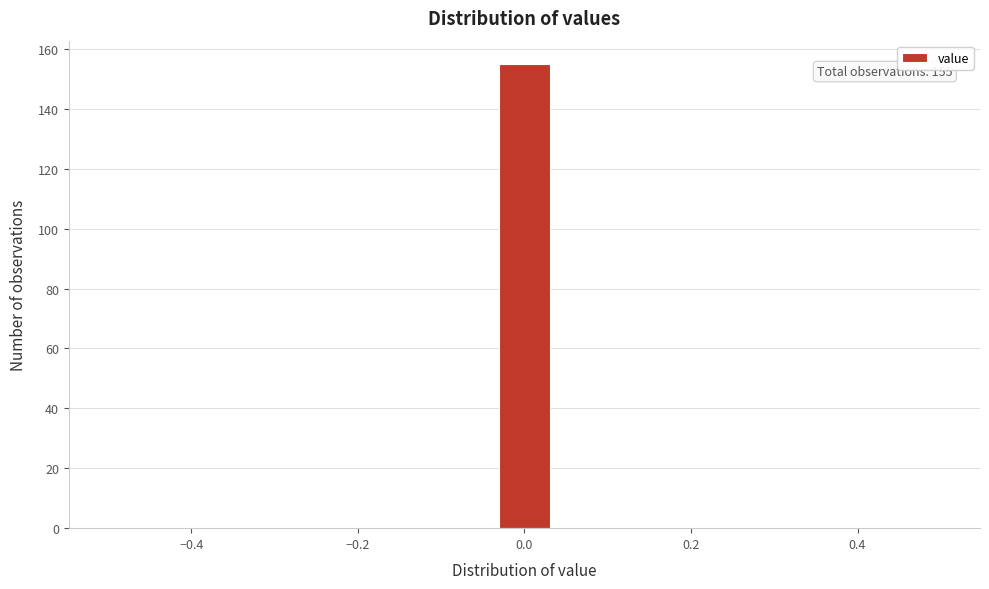

Around what value on the x-axis is the tallest bar? Give the approximate position of its centre, as read against the axis.

0.00